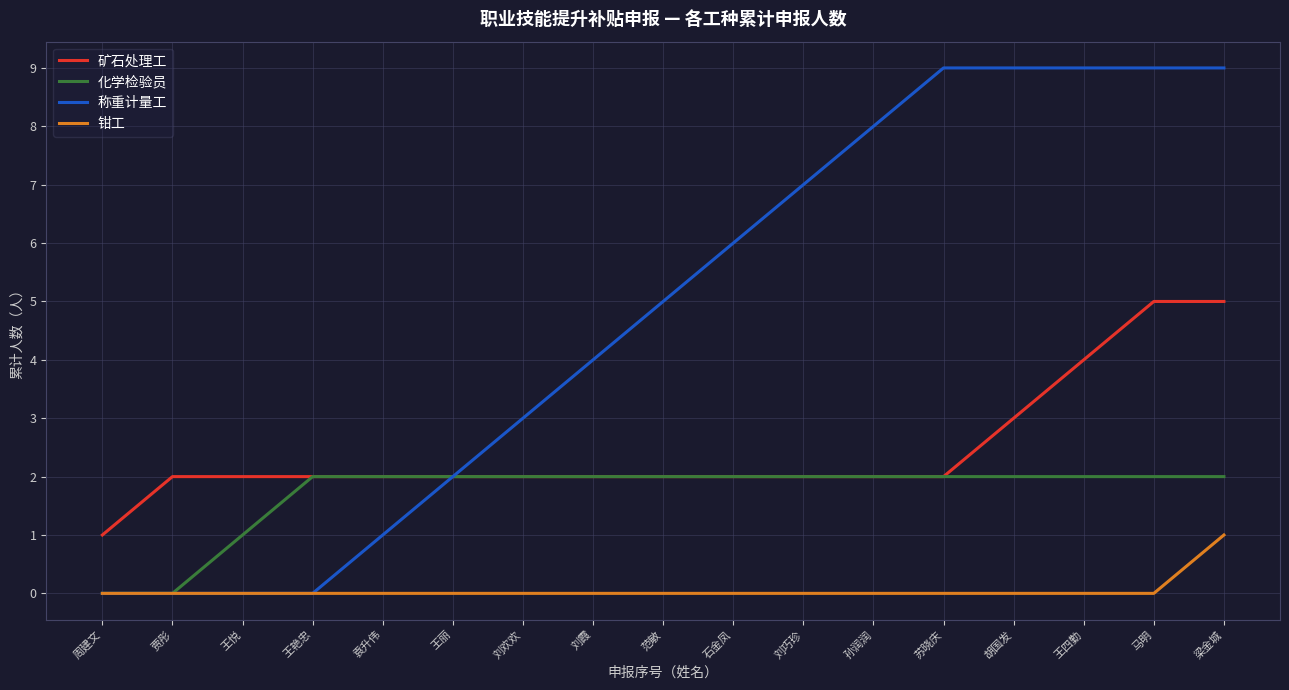

Is it true that 钳工 equals 1 at 周建文?

False